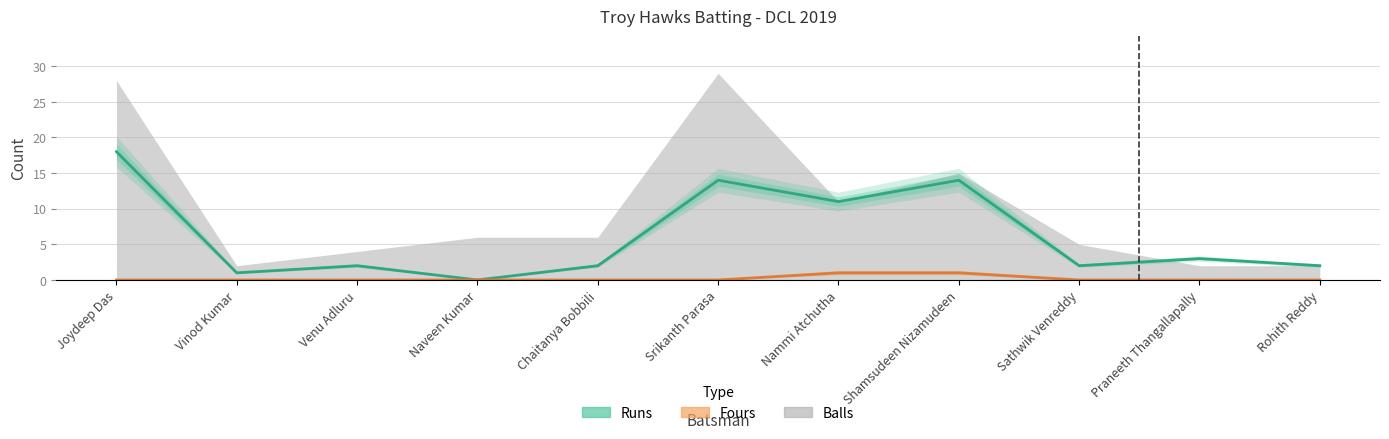

True or false: Fours and Runs intersect in this chart.

False